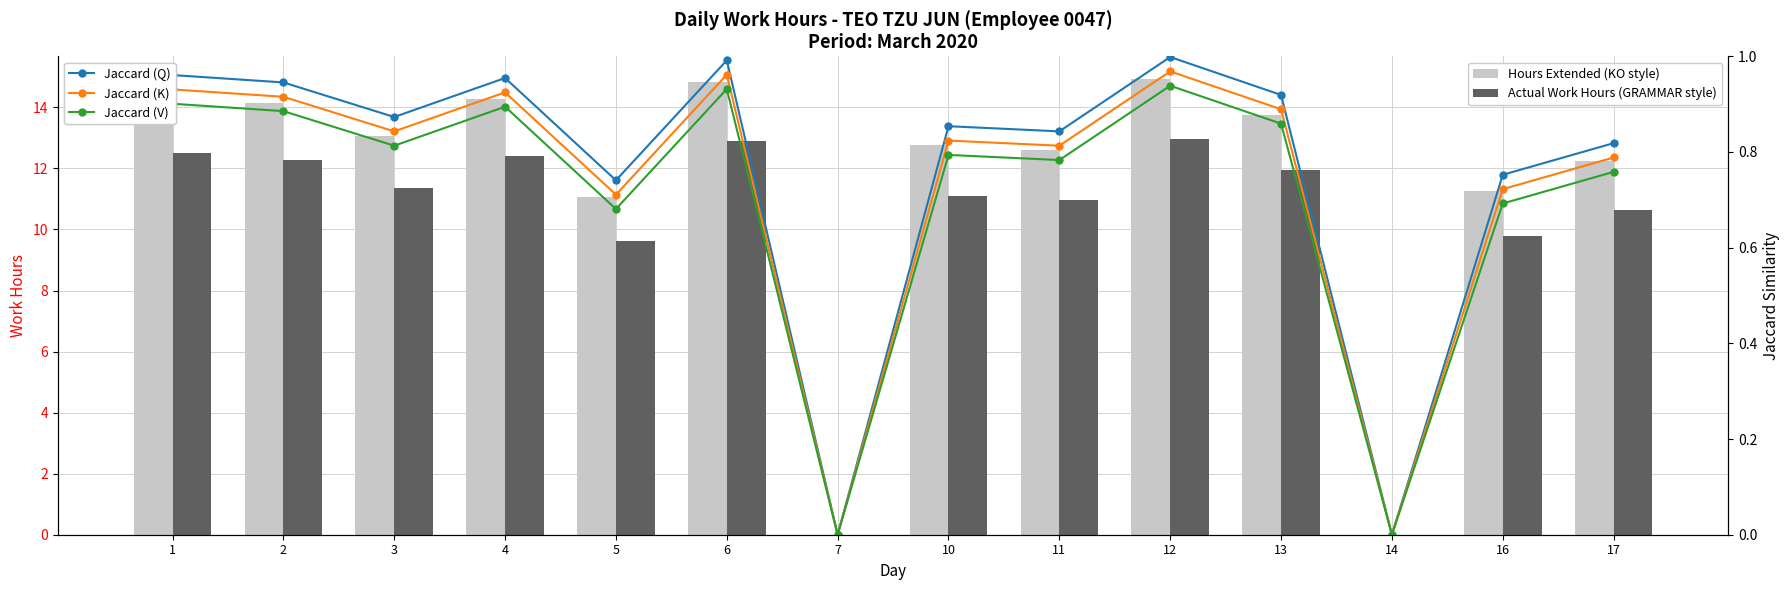

The value of Jaccard (V) at 11 is 0.8. True or false?

True